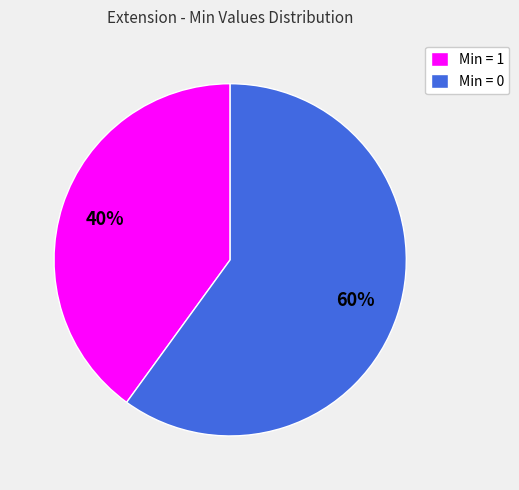

Is there any slice that represents more than half of the pie?

Yes